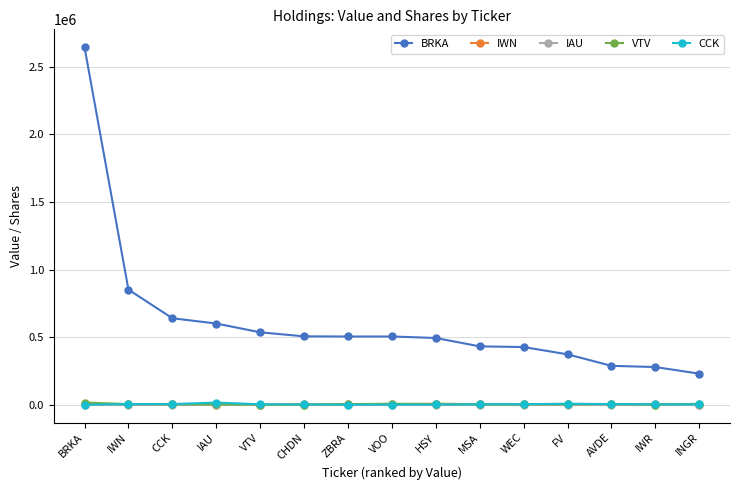

Is the value of CCK at IAU greater than the value of BRKA at IAU?

No